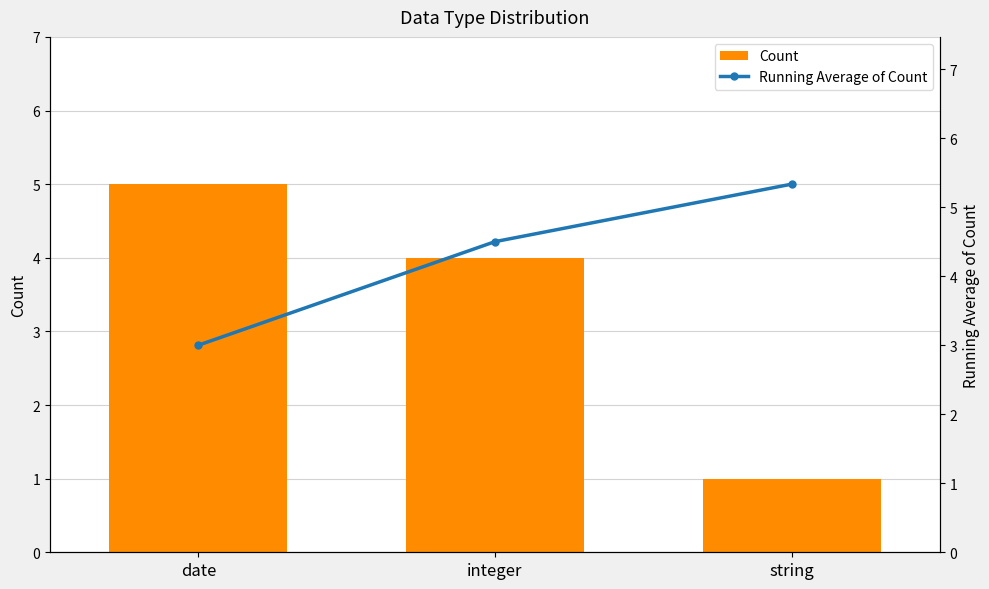

Which category has the highest value in the Count series?

date